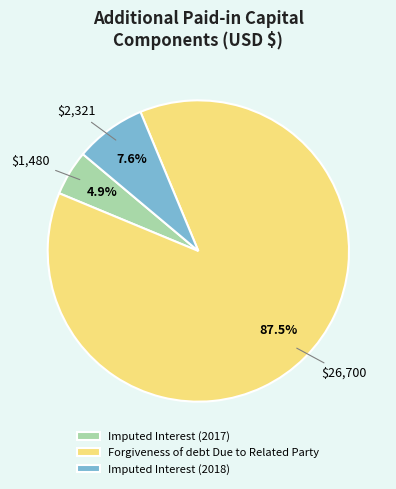

Count the number of slices in the pie.

3